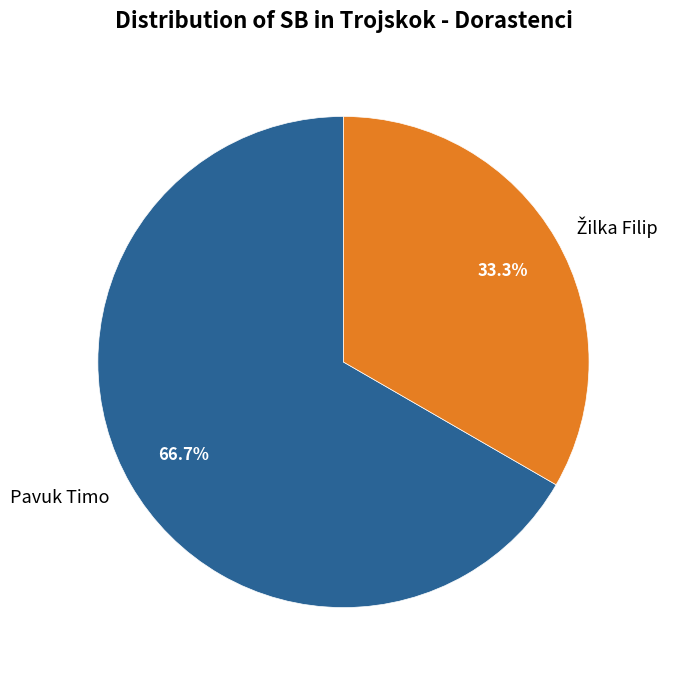

Count the number of slices in the pie.

2